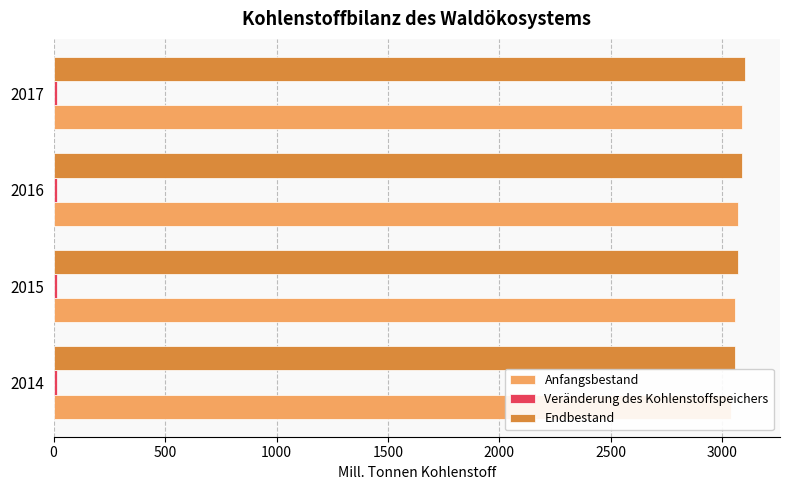

What is the sum of all Anfangsbestand values?

12249.6